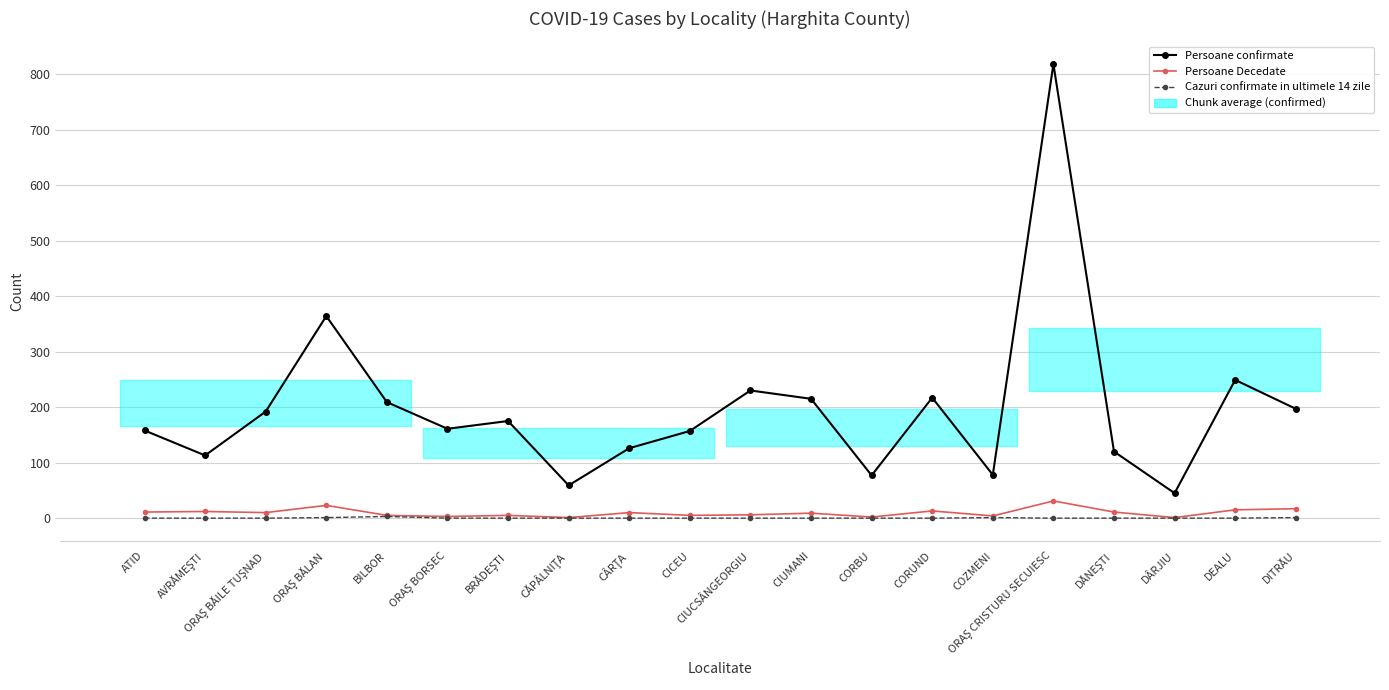

What is the difference between the highest and lowest values at CÂRŢA?

126